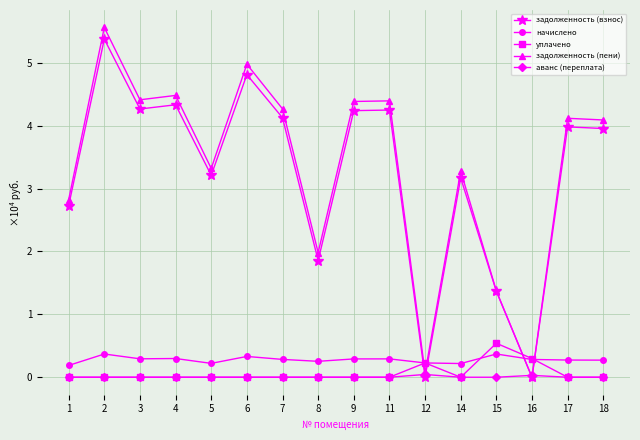

What is the spread (max minus min) of values at 3?

4.4